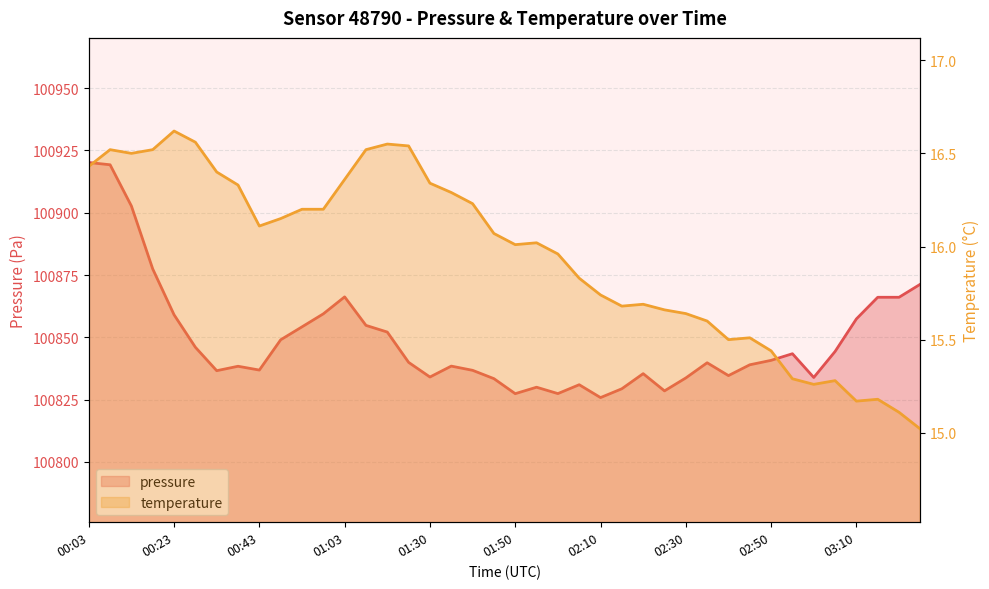

At which category is the sum across all series the highest?

00:03